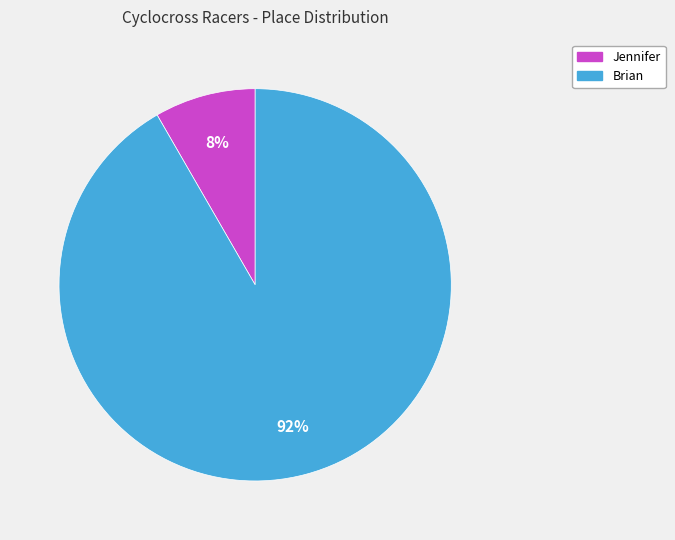

Is the sum of Jennifer and Brian greater than half?

Yes